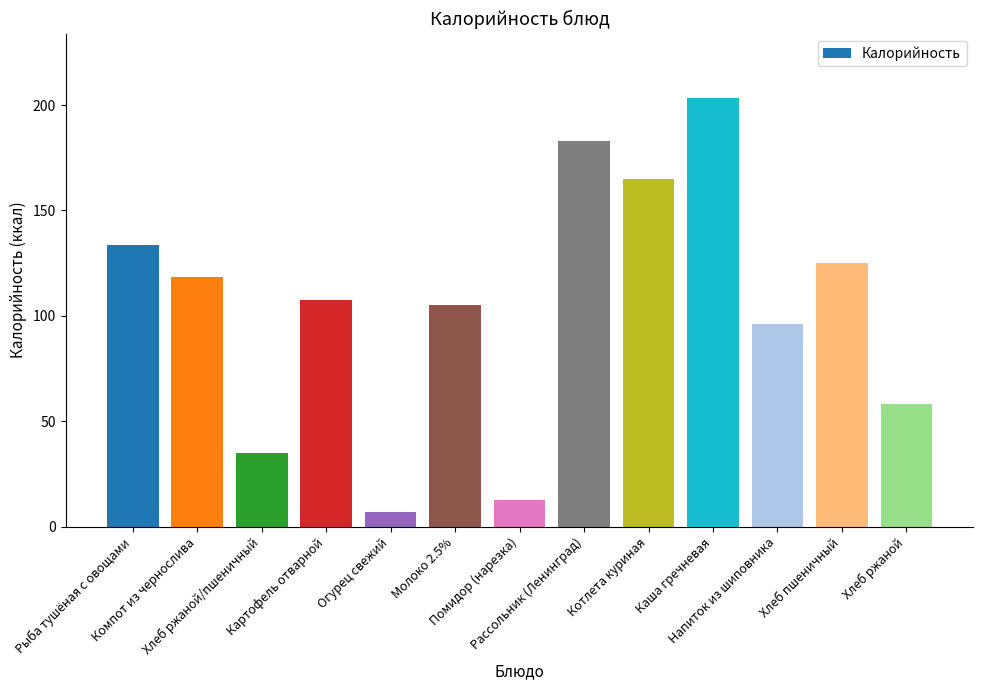

What is the maximum value shown in the chart?

203.4